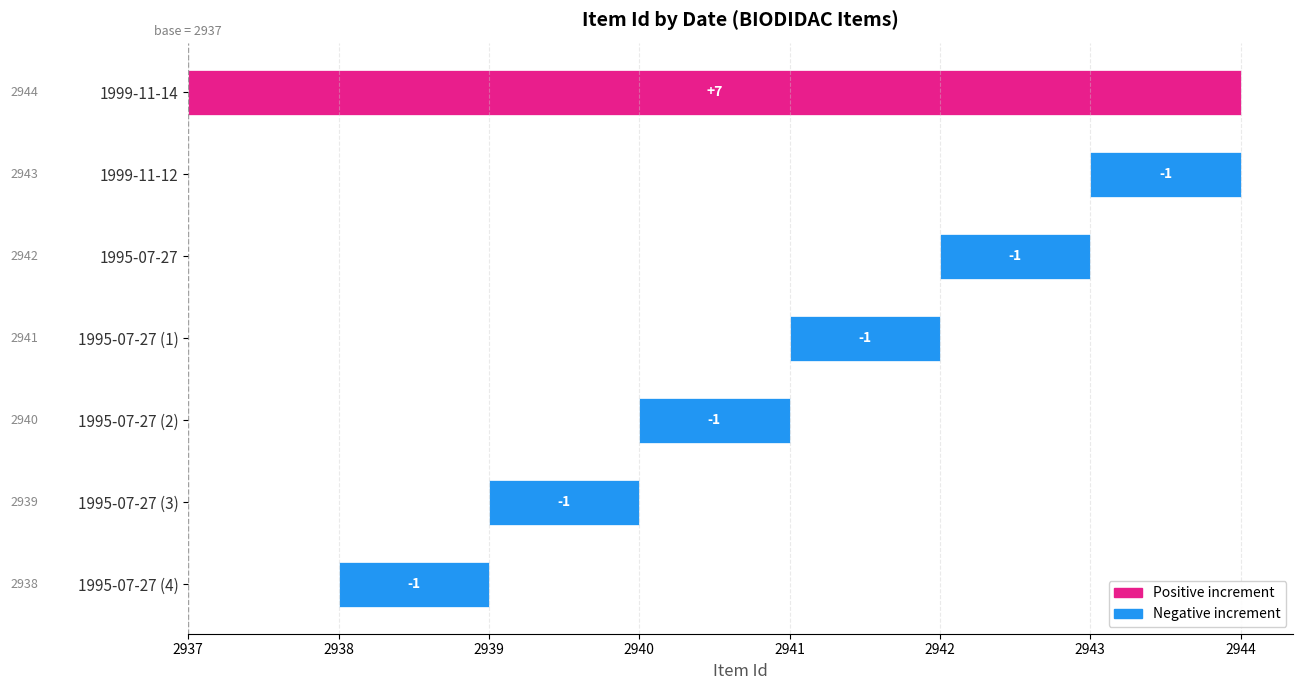

What is the sum of the values at 1995-07-27 (2) and 1999-11-14?

8